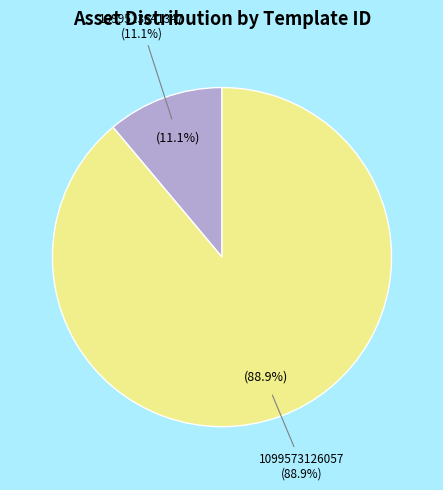

Is it true that 1099513641347 is 19% of the pie?

False